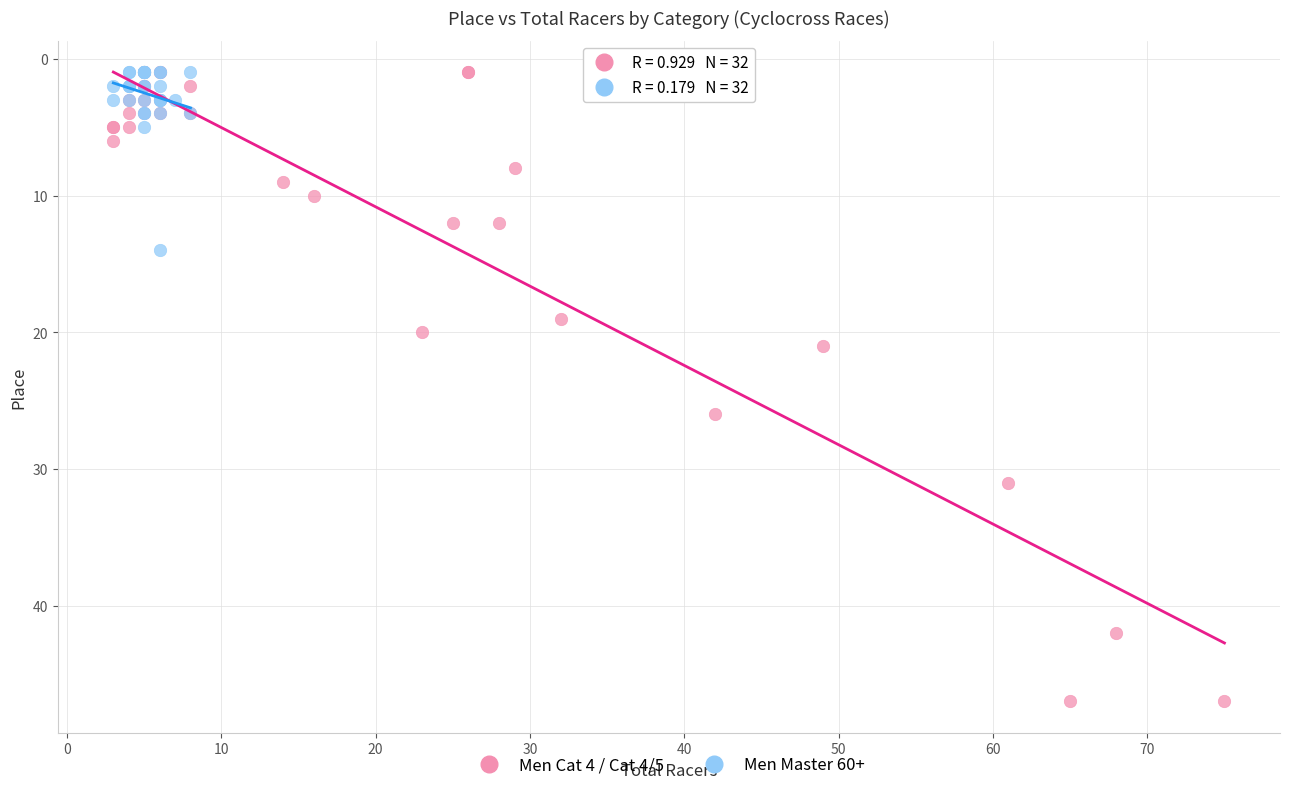

What are all the series names shown in the legend?

Men Cat 4 / Cat 4/5, Men Master 60+